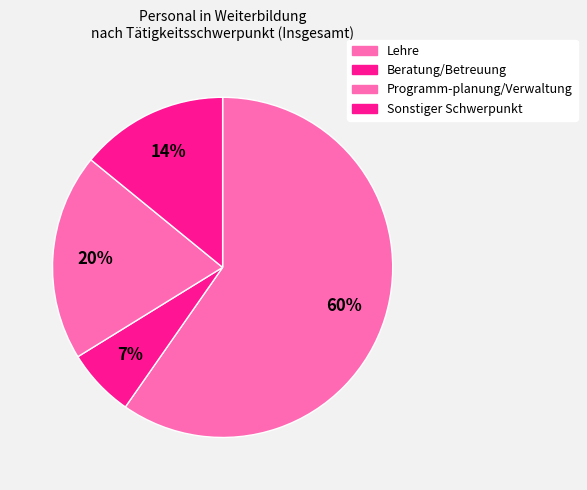

Count the number of slices in the pie.

4